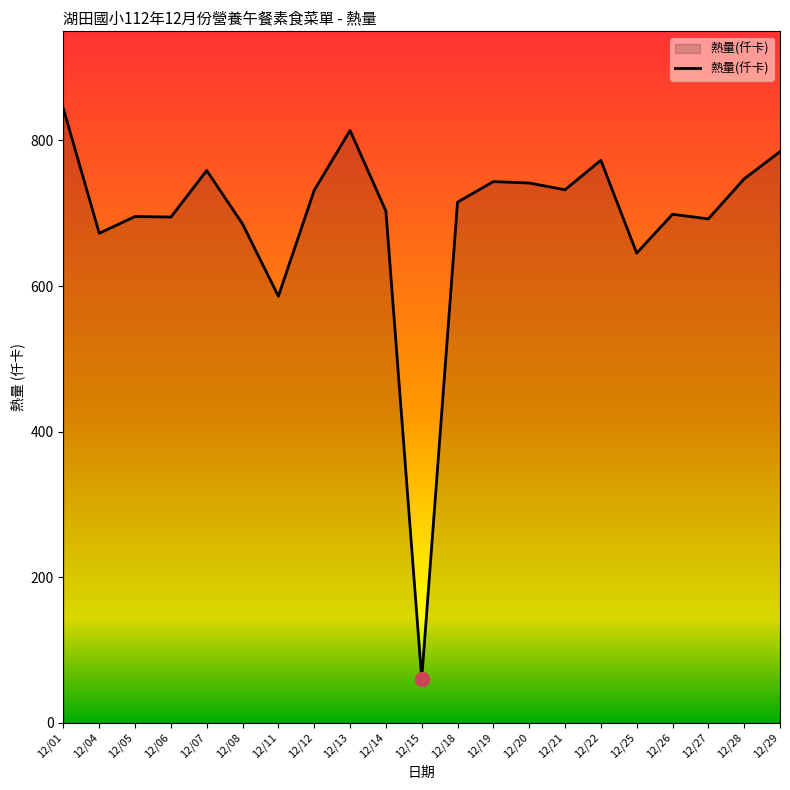

At which category does the chart reach its minimum across all series?

12/15